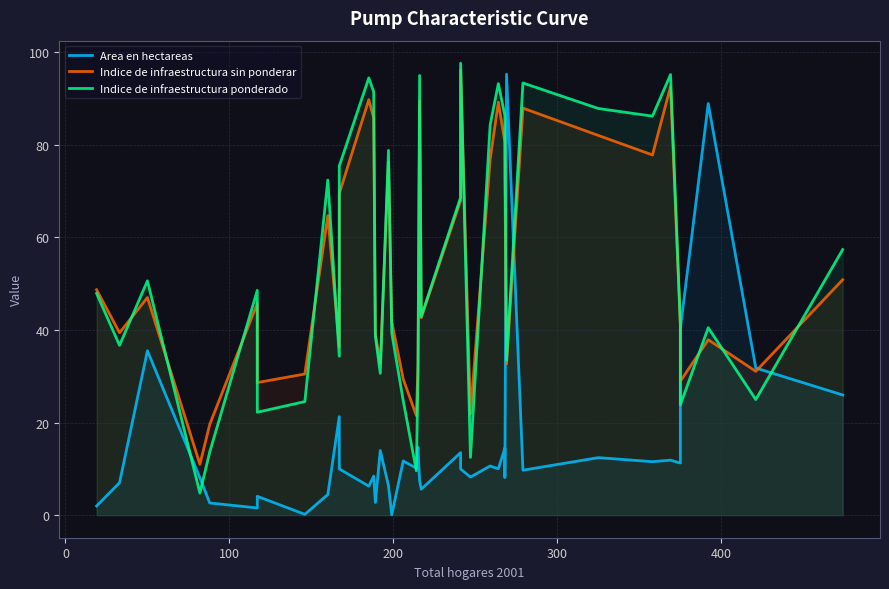

Which series ends up on top after the final intersection of Indice de infraestructura sin ponderar and Area en hectareas?

Indice de infraestructura sin ponderar